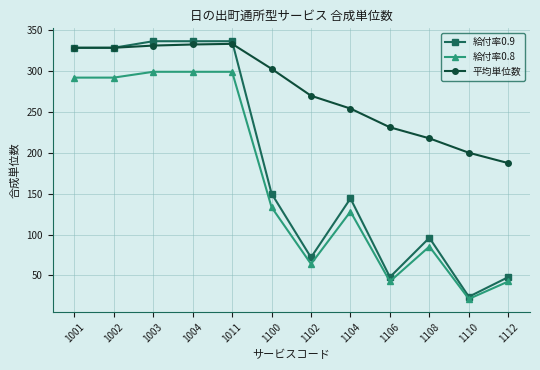

True or false: 平均単位数 and 給付率0.8 intersect in this chart.

False